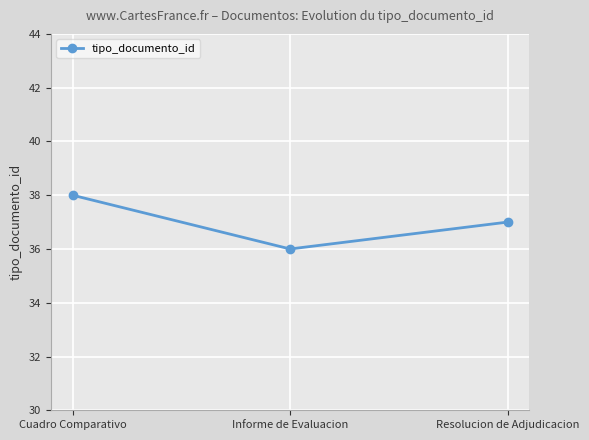

Rank the categories by value from lowest to highest.

Informe de Evaluacion, Resolucion de Adjudicacion, Cuadro Comparativo